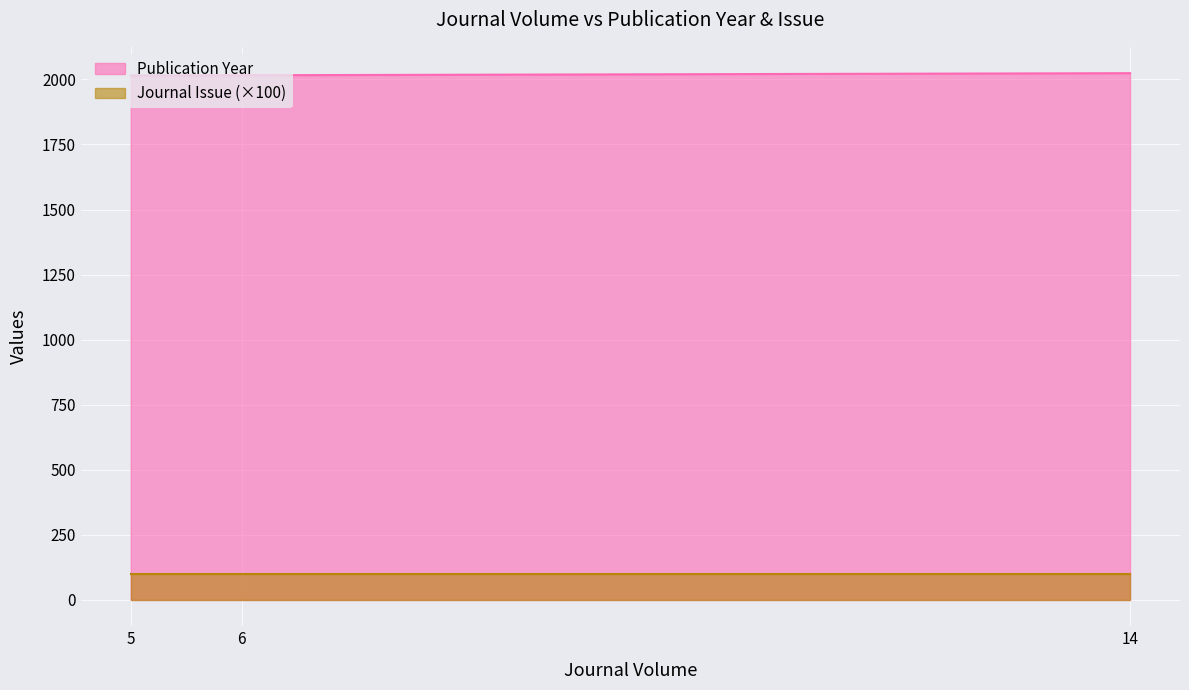

Rank the categories by value from highest to lowest.

14, 6, 5